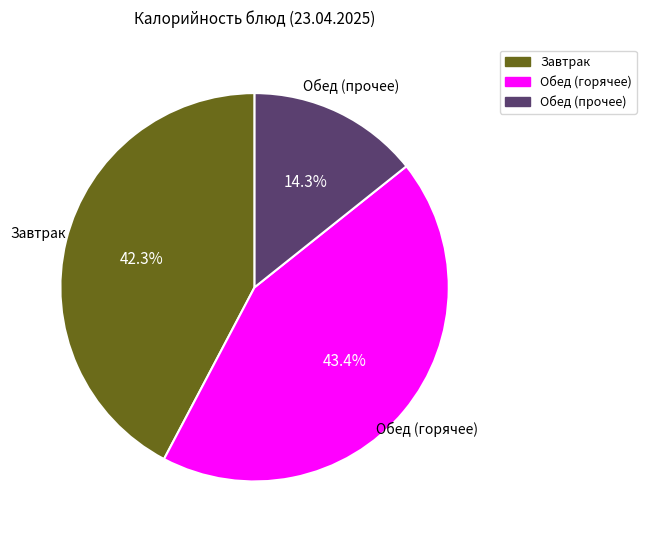

Is there a majority slice in this chart?

No